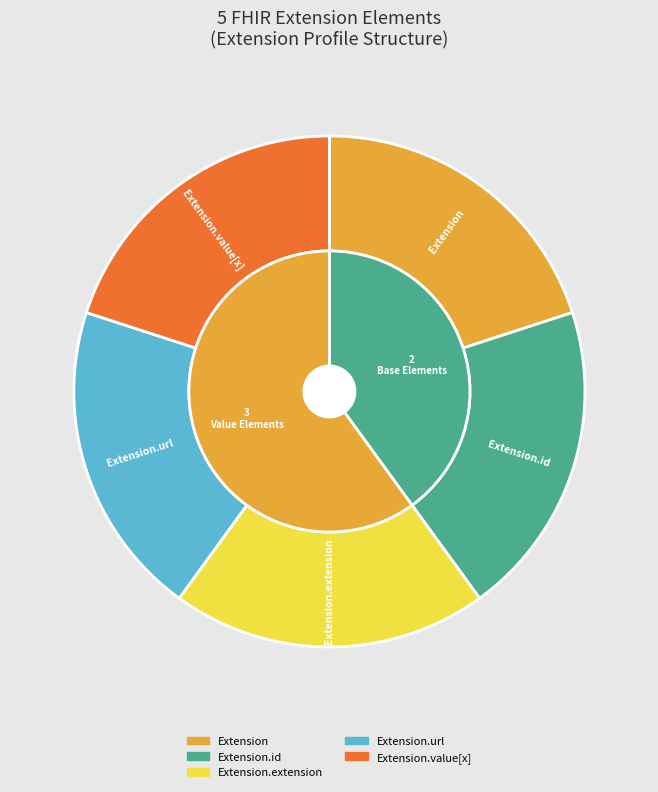

Is there a majority slice in this chart?

No